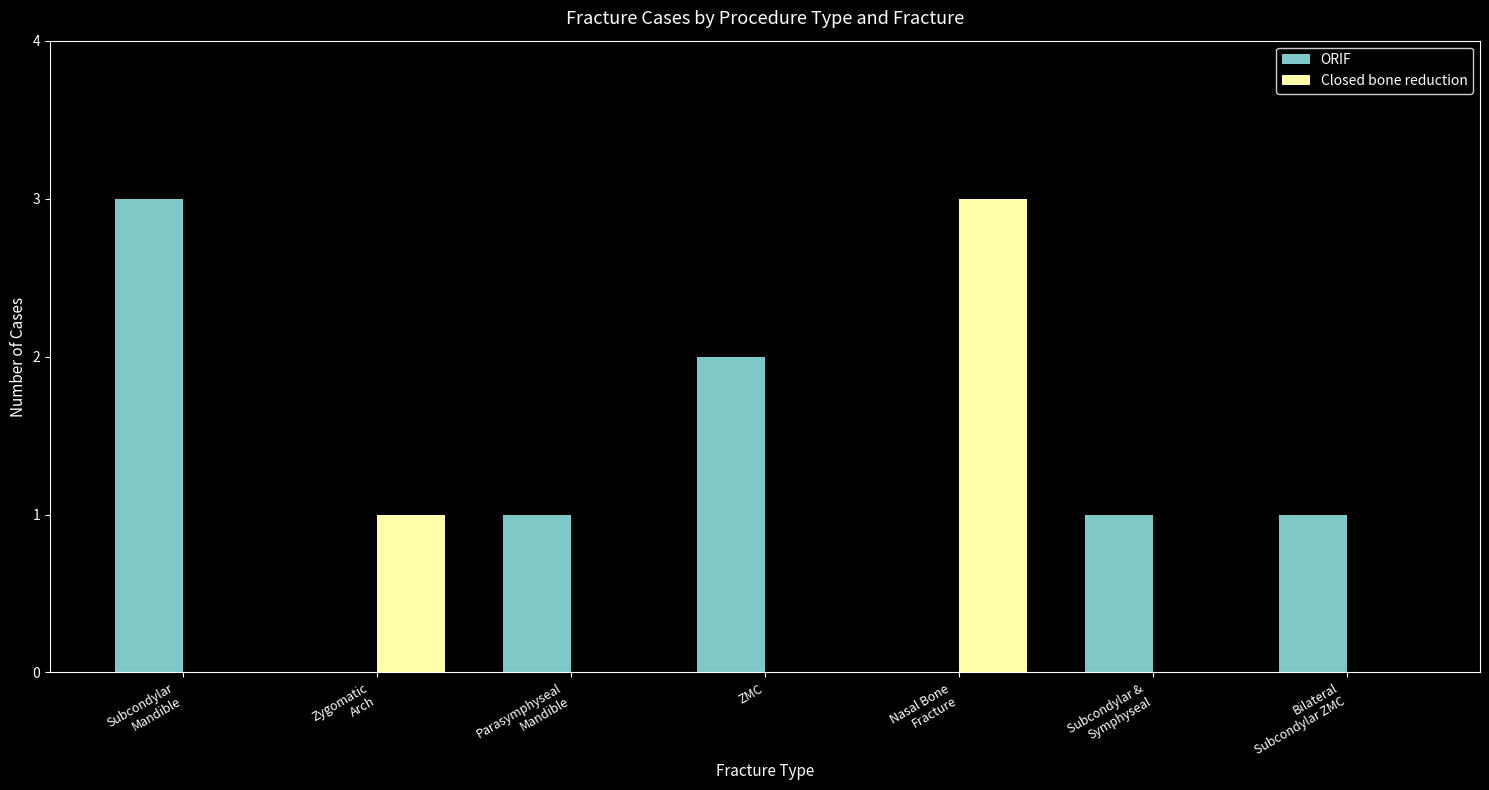

The Closed bone reduction series shows 0 at ZMC. True or false?

True